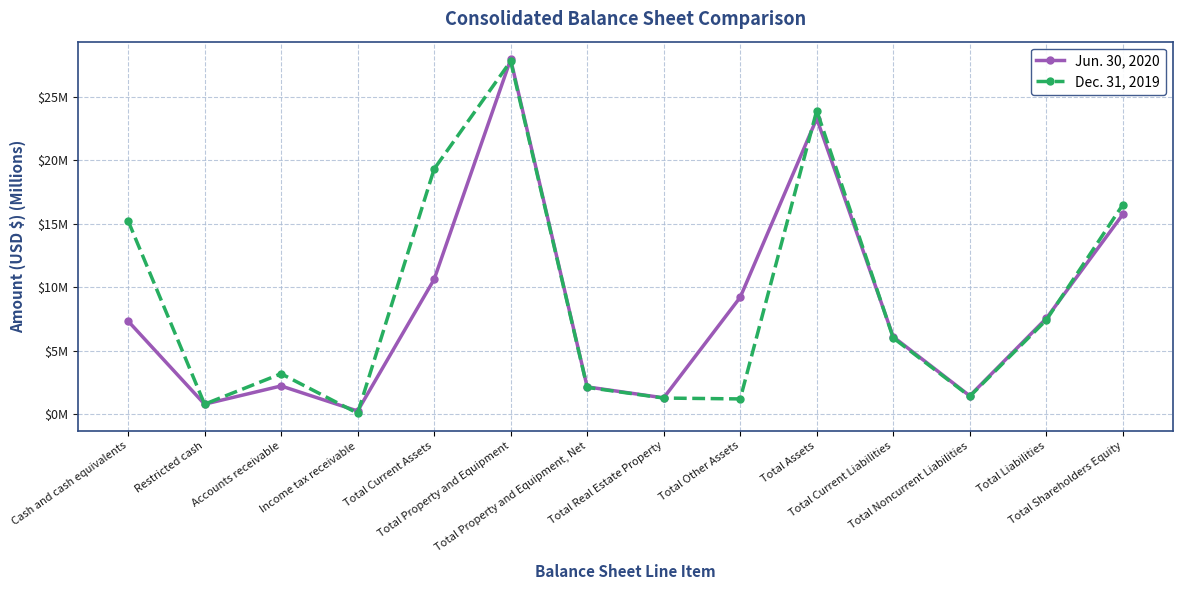

How many lines are shown in the chart?

2